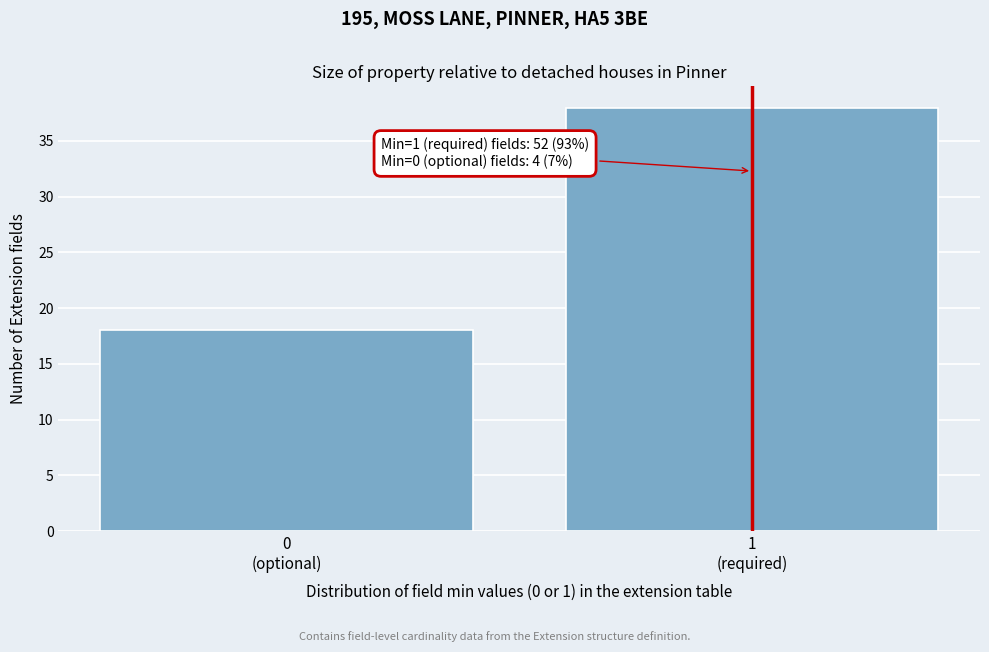

Reading right to left, what are all the values shown in this chart?

38	18